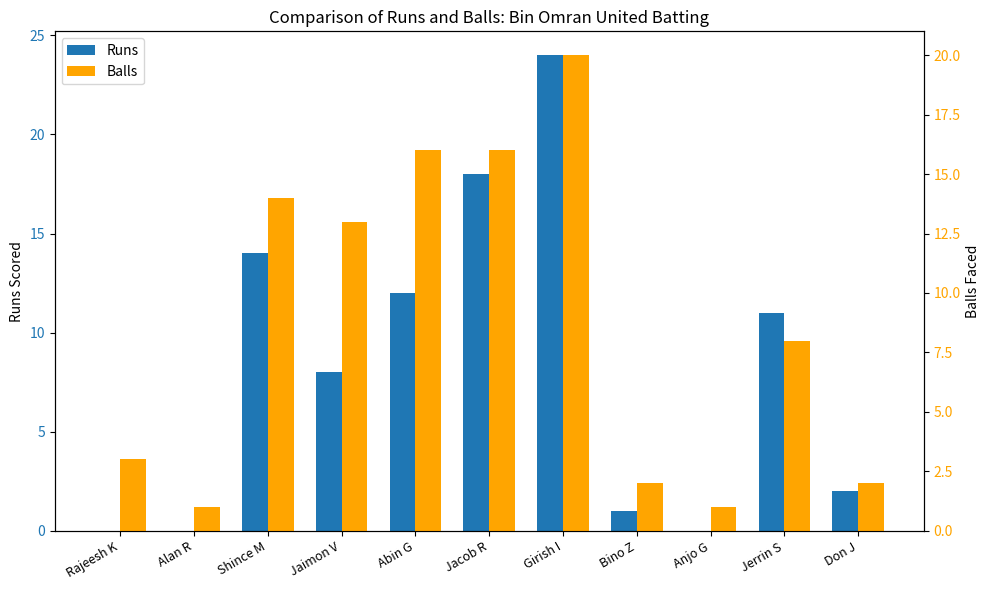

Between Alan R and Jaimon V, which series saw the biggest shift?

Balls